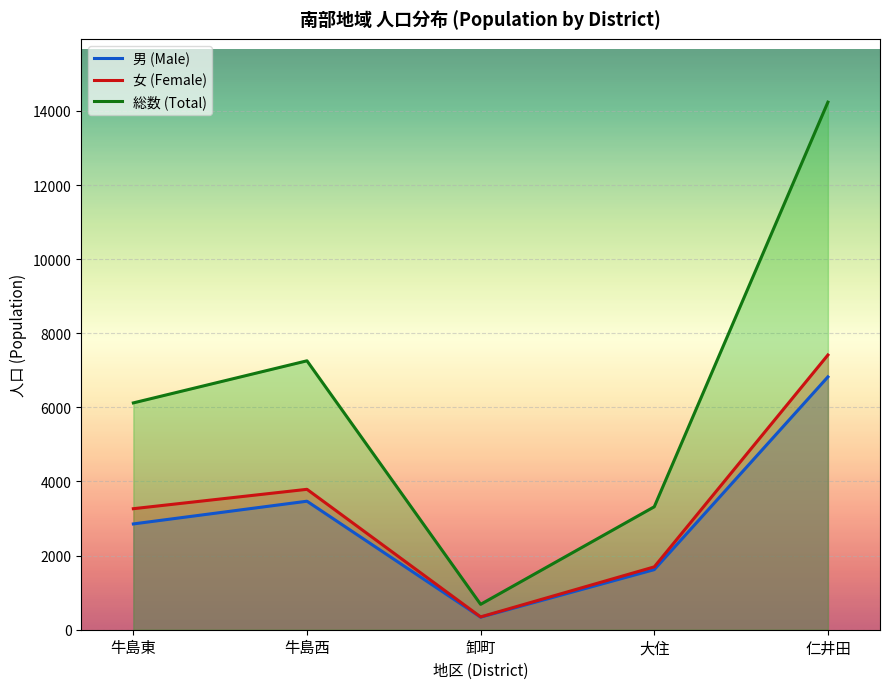

Rank the categories by 男 (Male) value from lowest to highest.

卸町, 大住, 牛島東, 牛島西, 仁井田